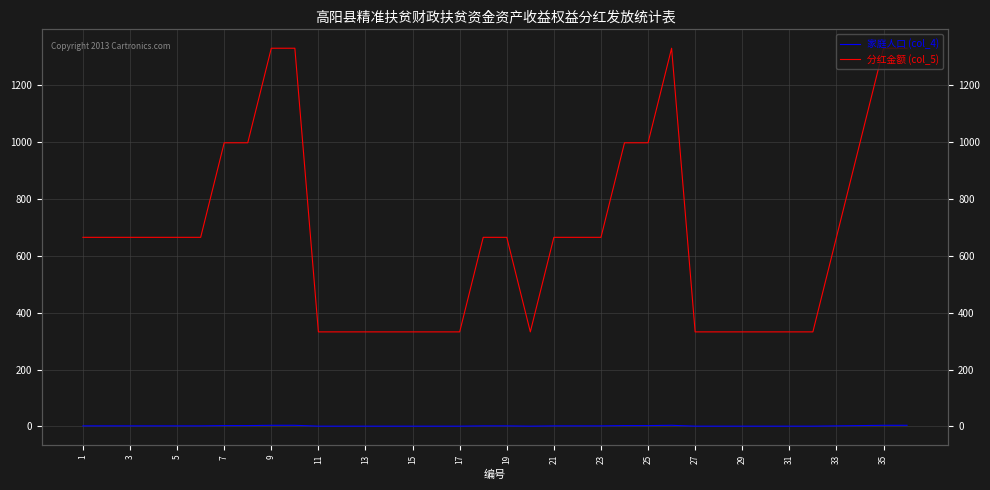

What are all the series names shown in the legend?

家庭人口 (col_4), 分红金额 (col_5)